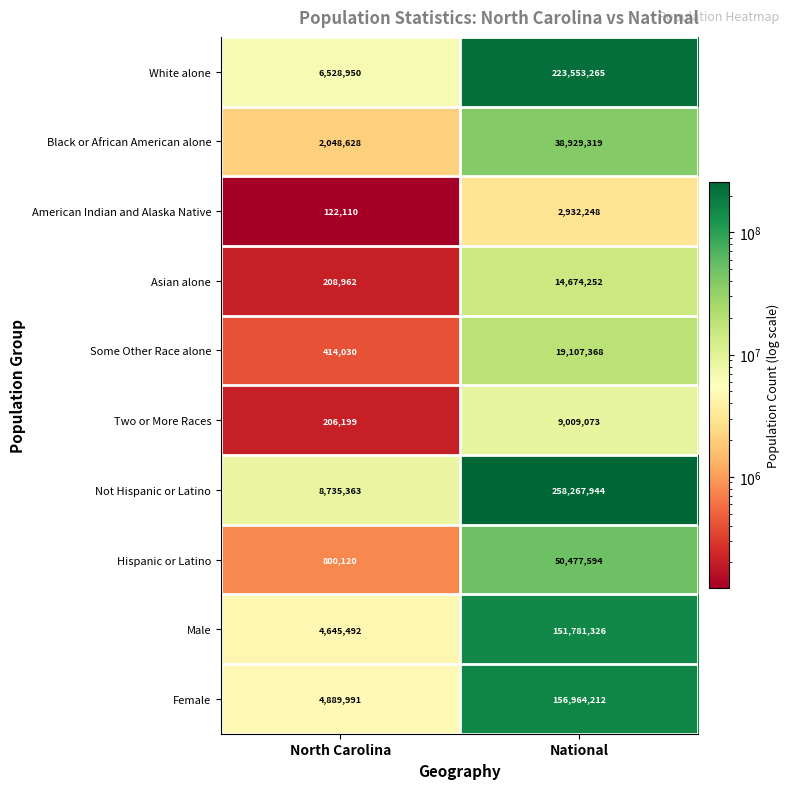

How many series are shown in this chart?

10